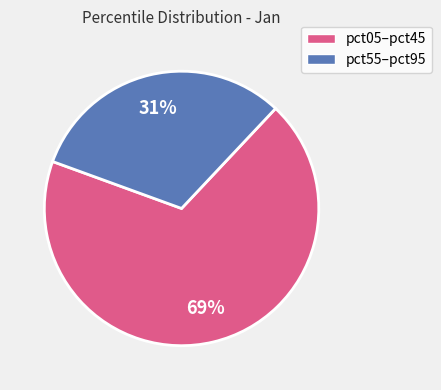

How many segments does this pie chart have?

2